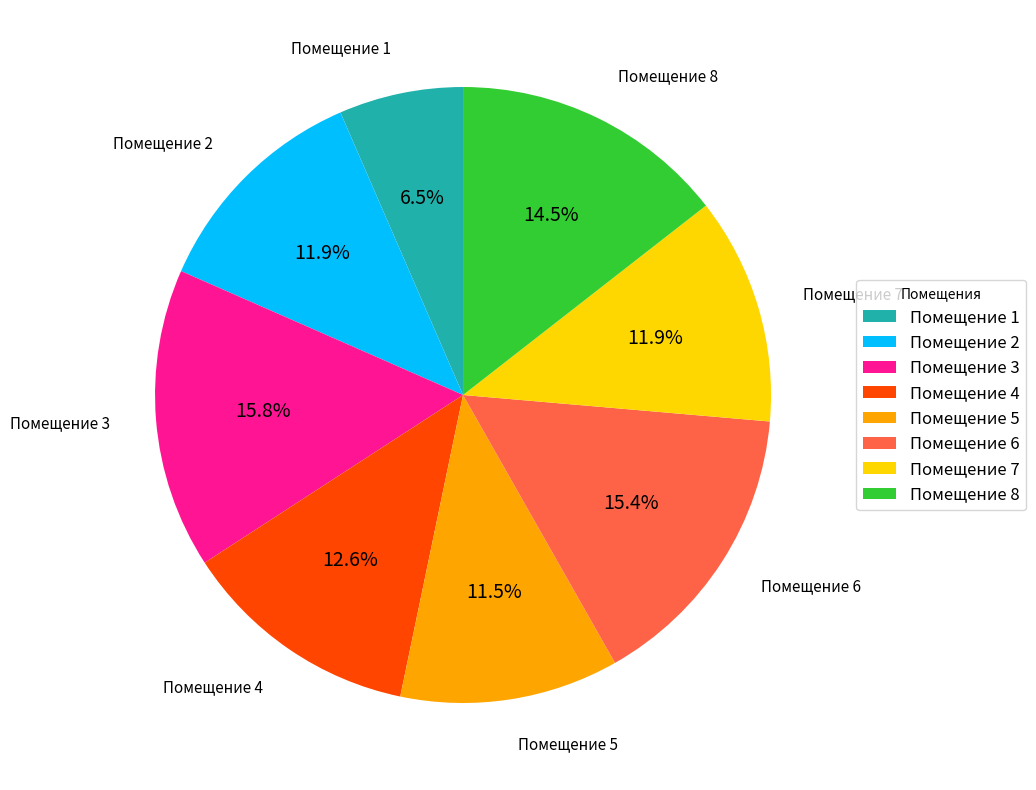

To the nearest percent, what is the average slice percentage?

12%